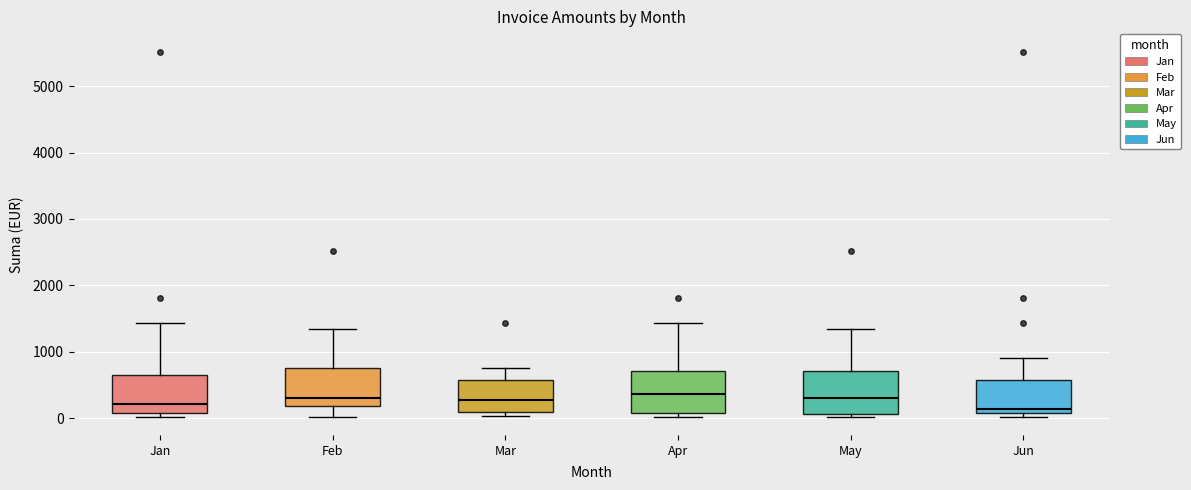

Where is the lower edge of the box for Jun on the y-axis? The values are not printed on the chart, so give them approximately, as read against the axis.

100